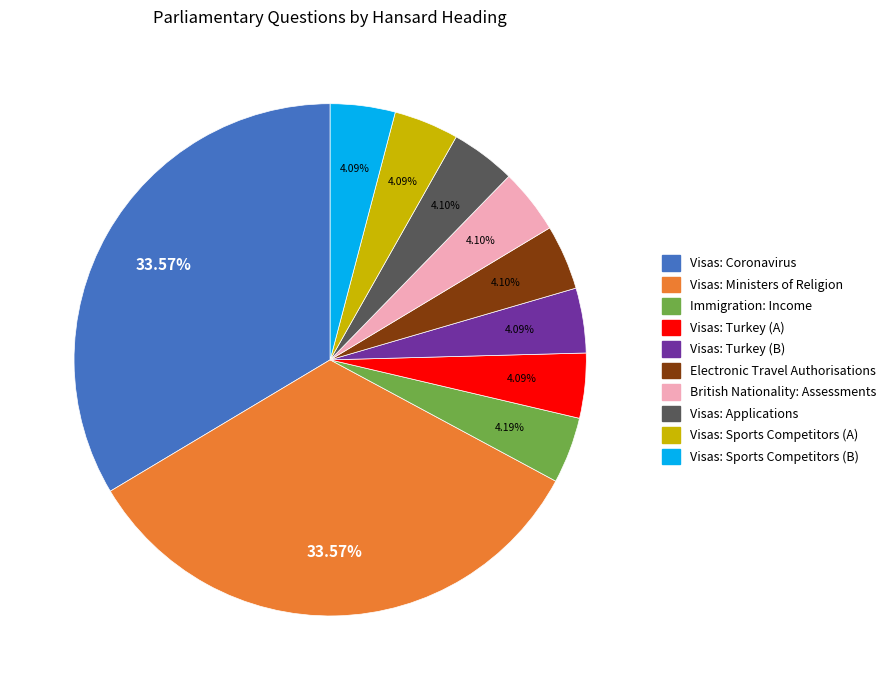

Approximately how many times larger is the value at Immigration: Income compared to Visas: Applications?

1.0